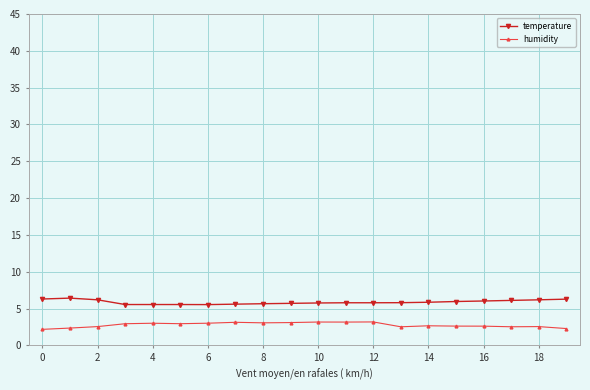

True or false: humidity and temperature intersect in this chart.

False